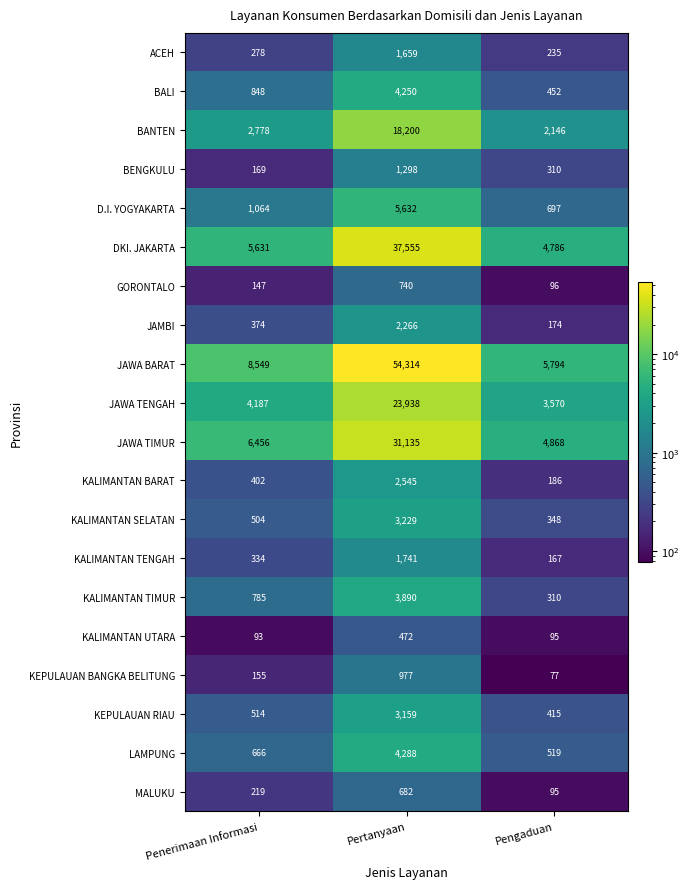

What is the sum of the BANTEN values at Pertanyaan and Pengaduan?

20346